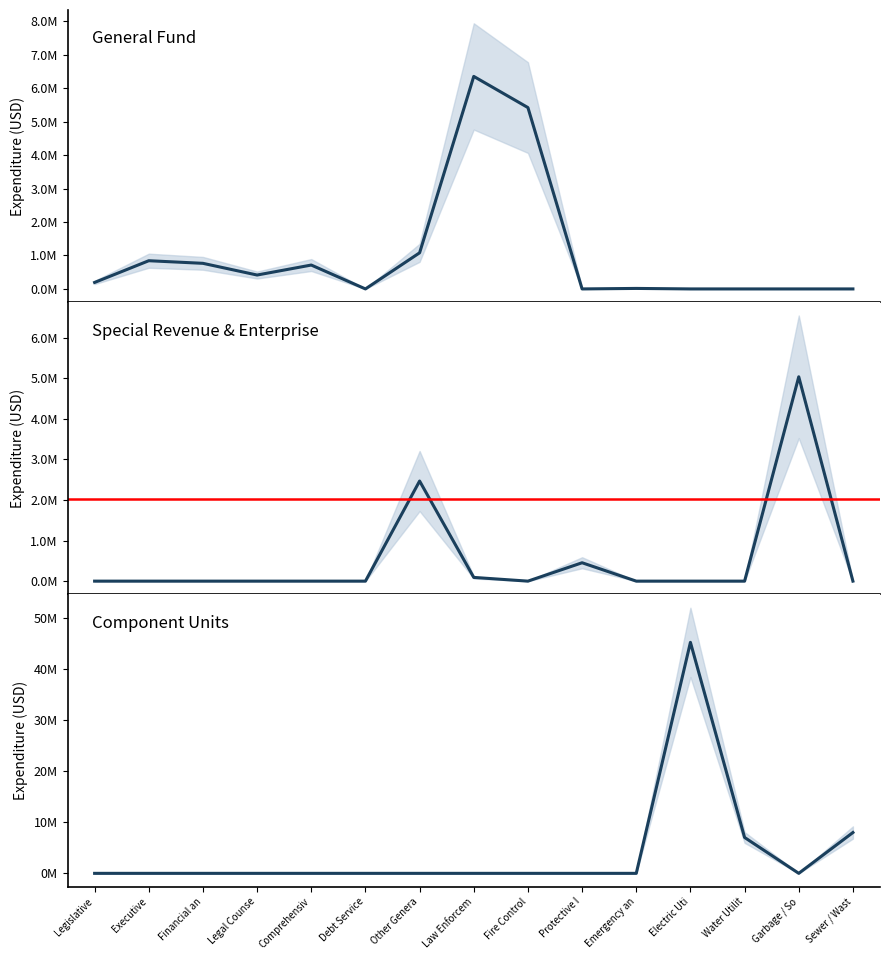

How many series are shown in this chart?

3